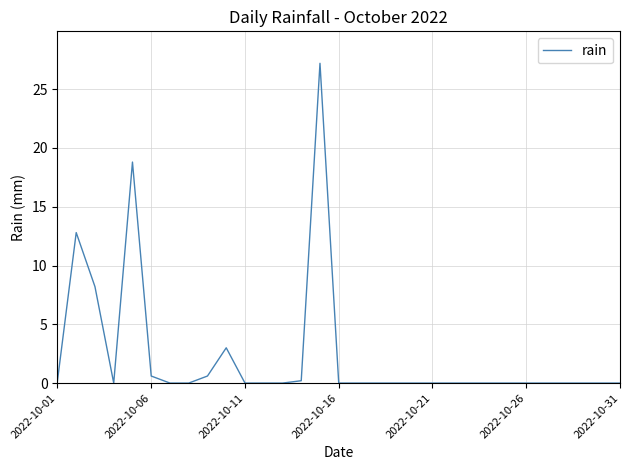

Is this an area chart (filled region under the line)?

No